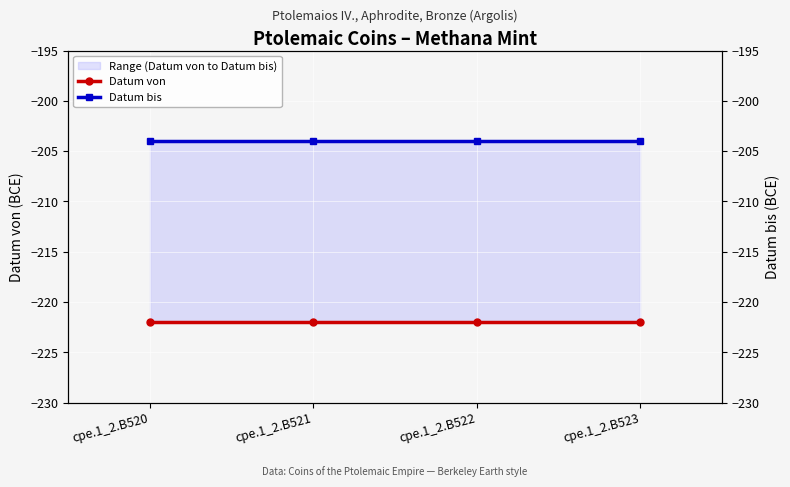

True or false: Datum von and Datum bis intersect in this chart.

False